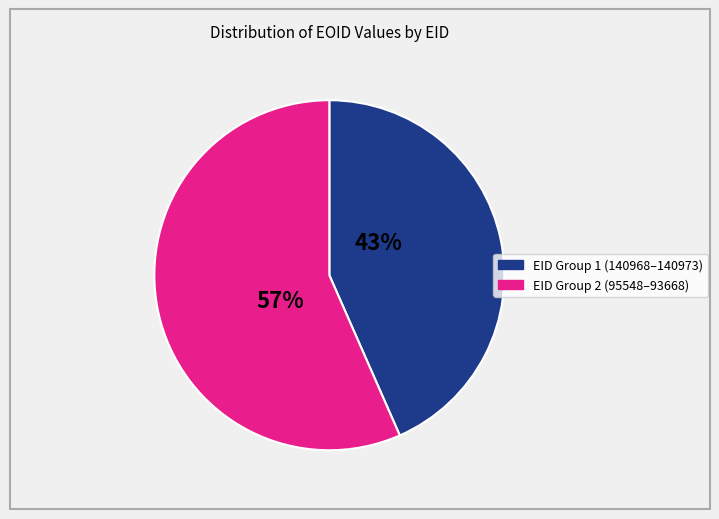

To the nearest percent, what is the average slice percentage?

50%